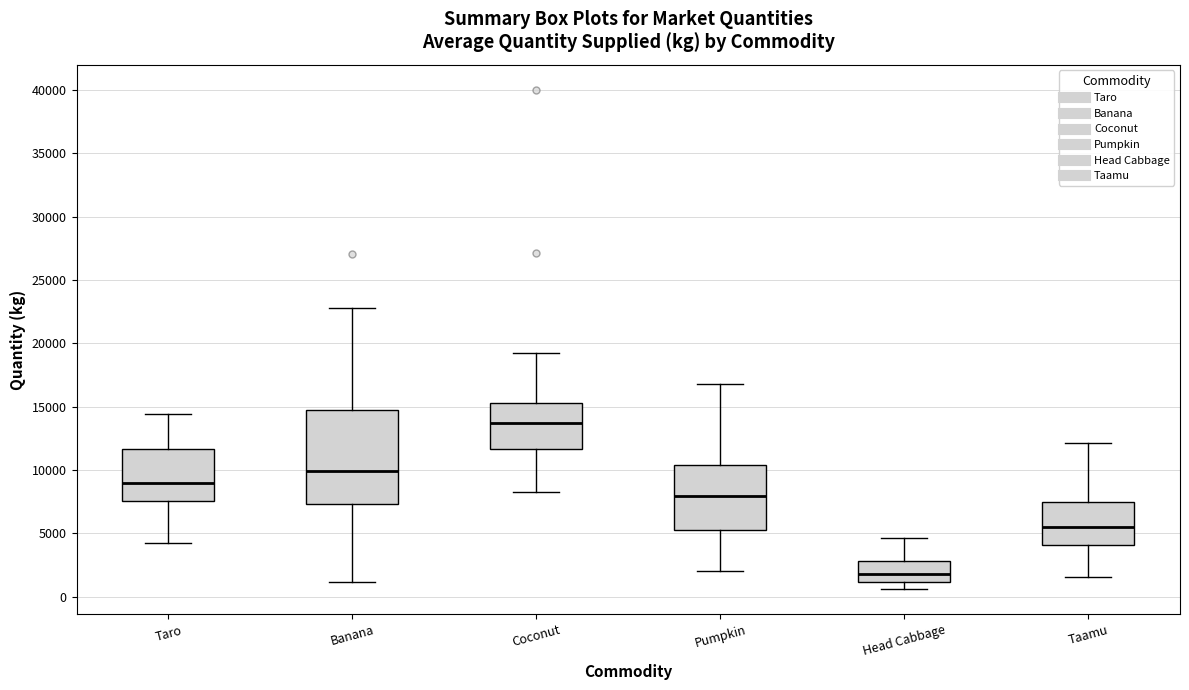

Reading left to right, read every box against the y-axis: the position of its median line, the range the box covers, and the ends of its whiskers. The values are not printed on the chart, so give them approximately, as read against the axis.

Taro: median 9000, box 7500 to 11500, whiskers 4500 to 14500
Banana: median 10000, box 7500 to 14500, whiskers 1000 to 23000
Coconut: median 13500, box 11500 to 15500, whiskers 8500 to 19500
Pumpkin: median 8000, box 5000 to 10500, whiskers 2000 to 17000
Head Cabbage: median 2000, box 1000 to 3000, whiskers 500 to 4500
Taamu: median 5500, box 4000 to 7500, whiskers 1500 to 12000